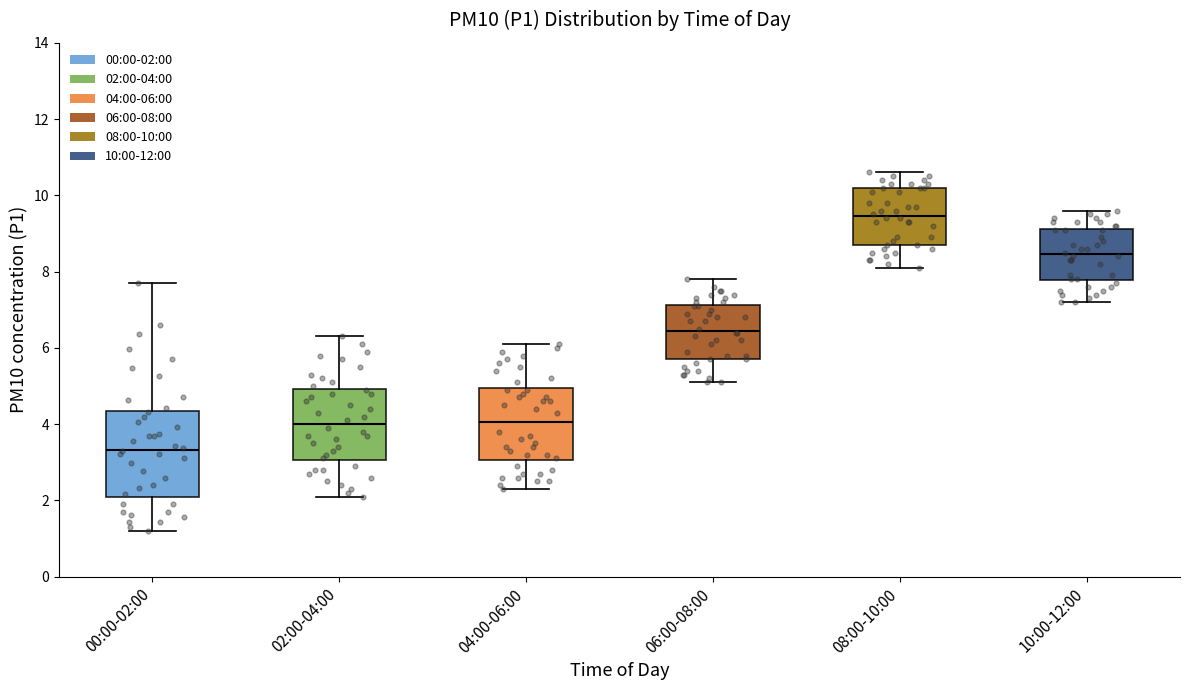

Which box's median line is the highest?

08:00-10:00